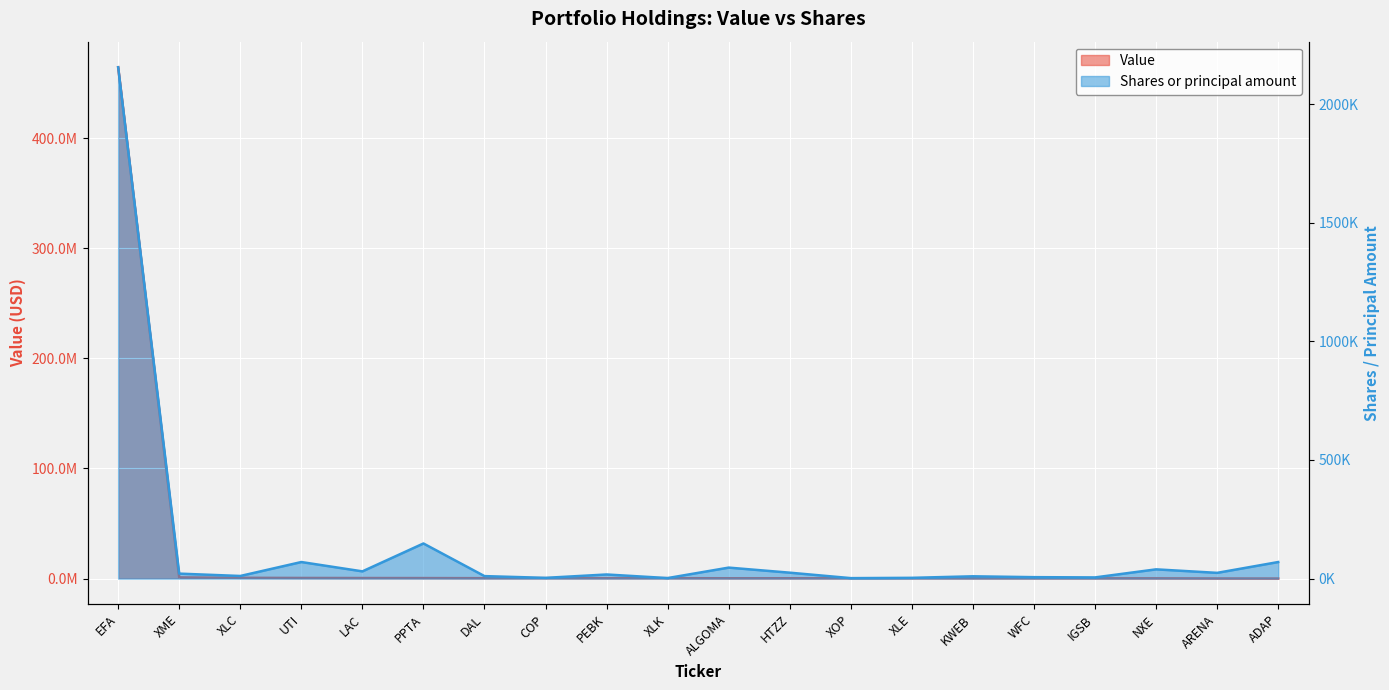

Which category has the lowest value in the Value series?

ADAP